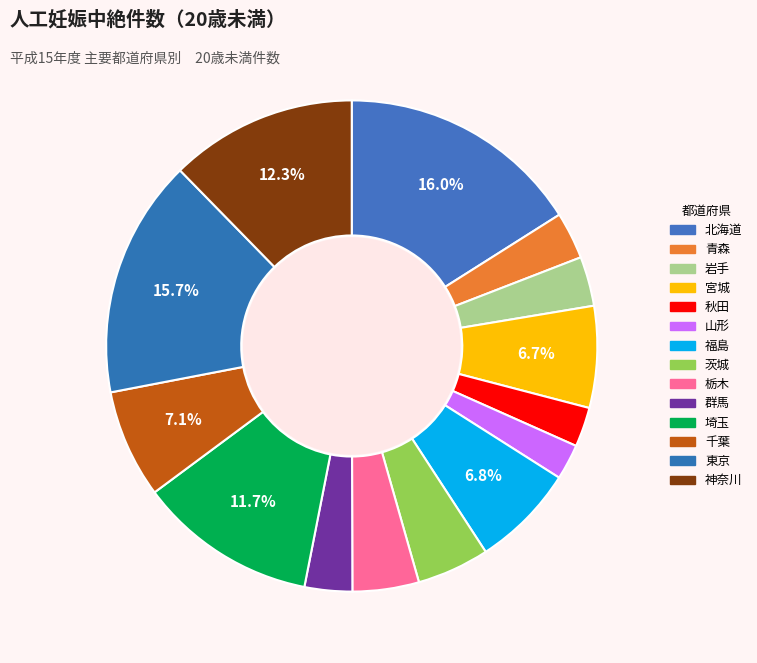

Which category has the biggest portion of the pie?

北海道